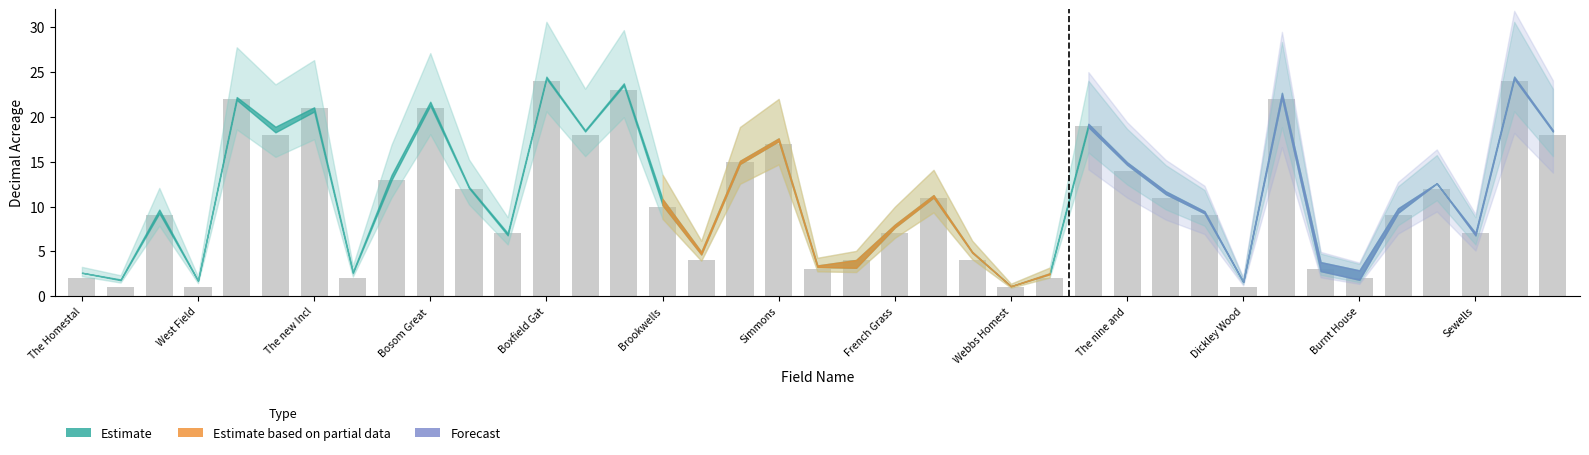

What is the sum of all values?

423